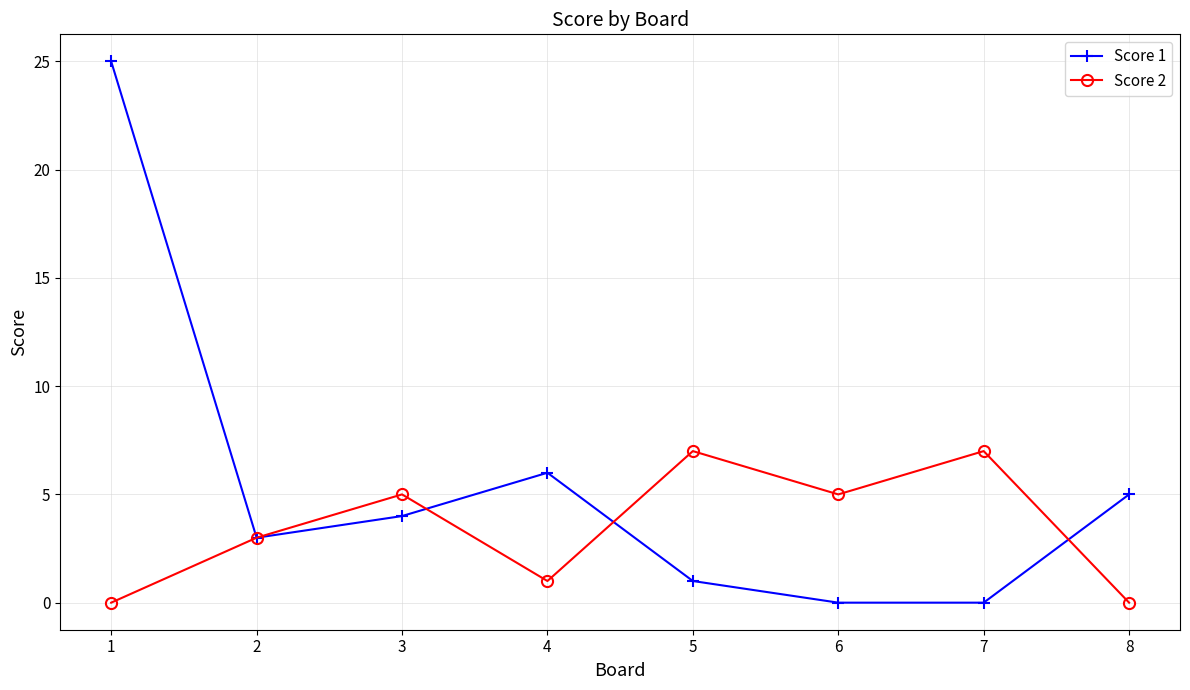

Rank the series by their average value, from lowest to highest.

Score 2, Score 1